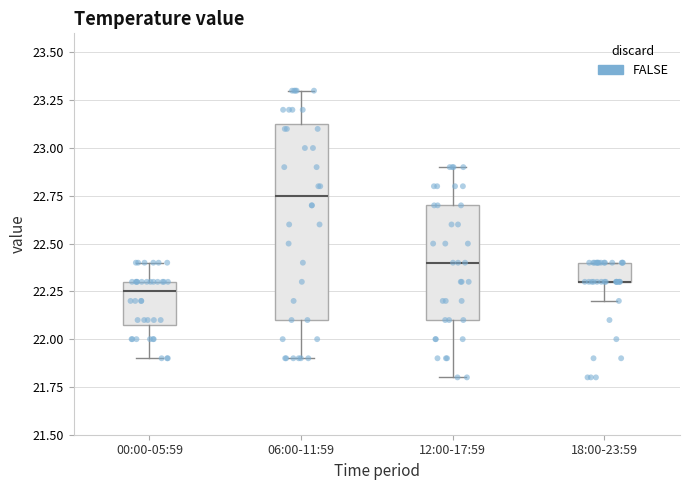

Which box is the tallest, from its lower edge to its upper edge?

06:00-11:59